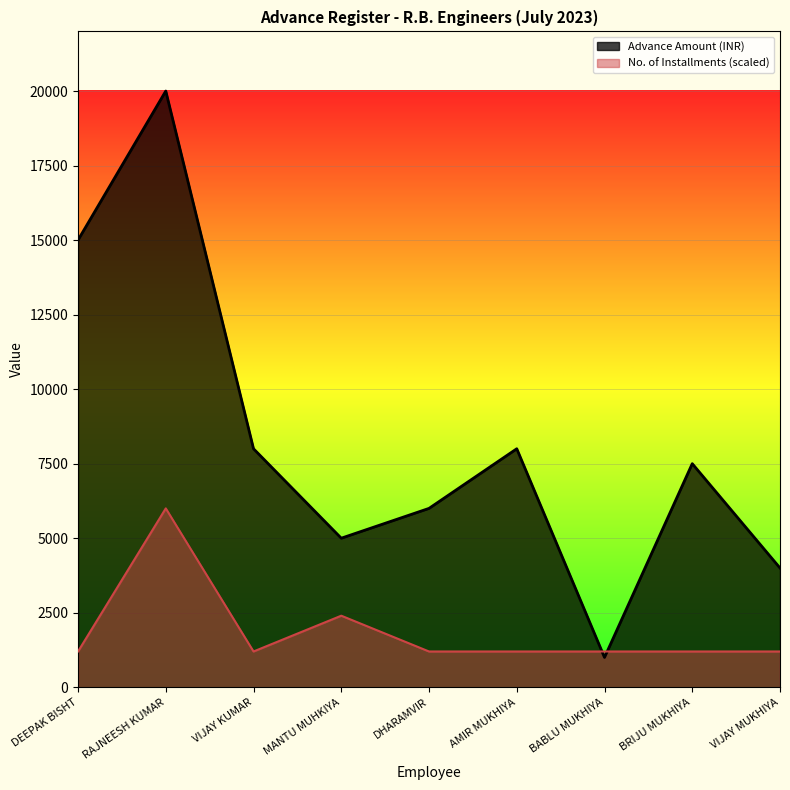

True or false: the data shows 1200 at AMIR MUKHIYA.

True